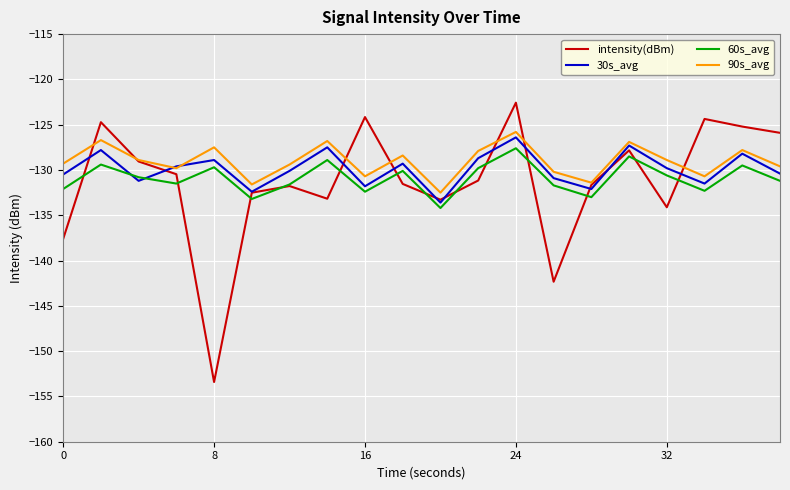

What is the highest value of the intensity(dBm) series?

-122.6